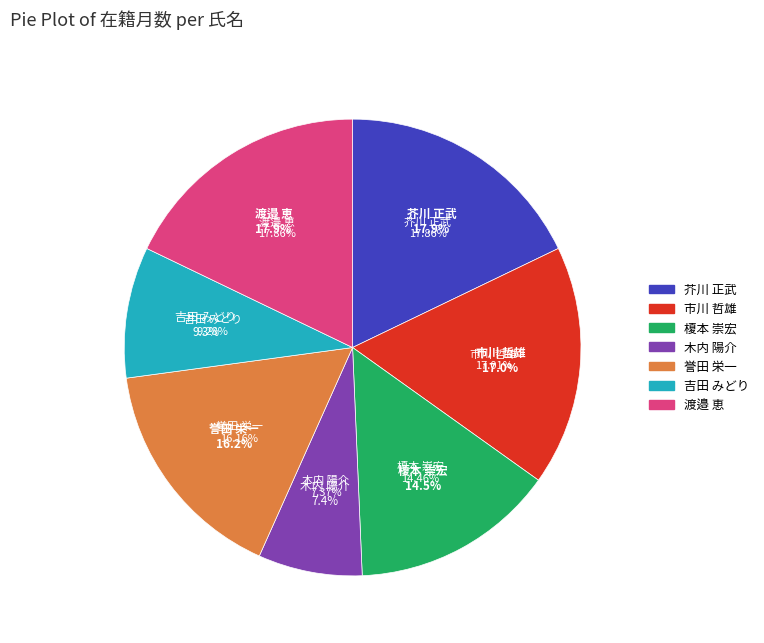

To the nearest percent, what is the combined percentage of 渡邉 恵 and 木内 陽介?

25%